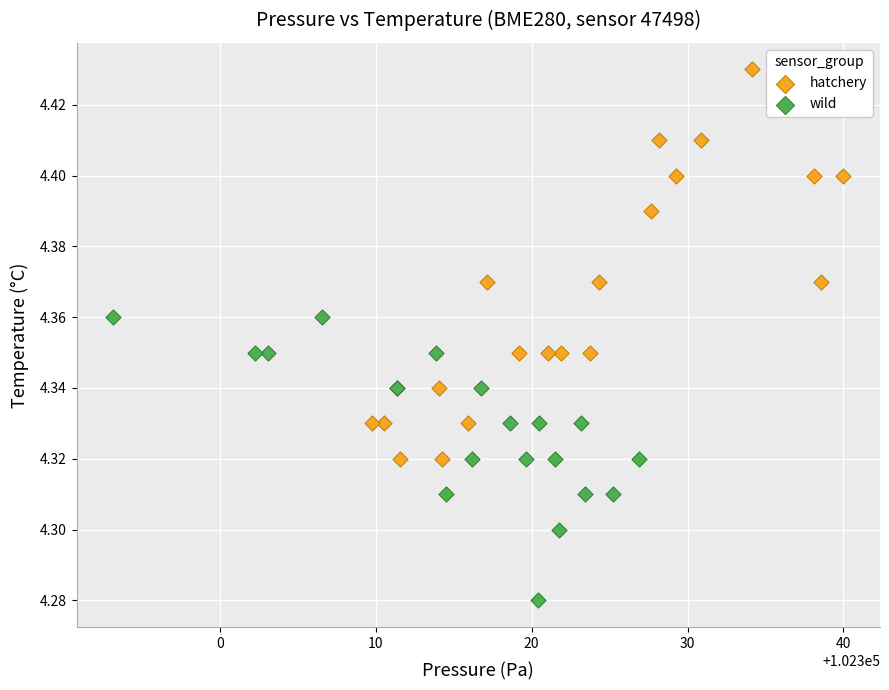

Which series contains the highest Y value?

hatchery